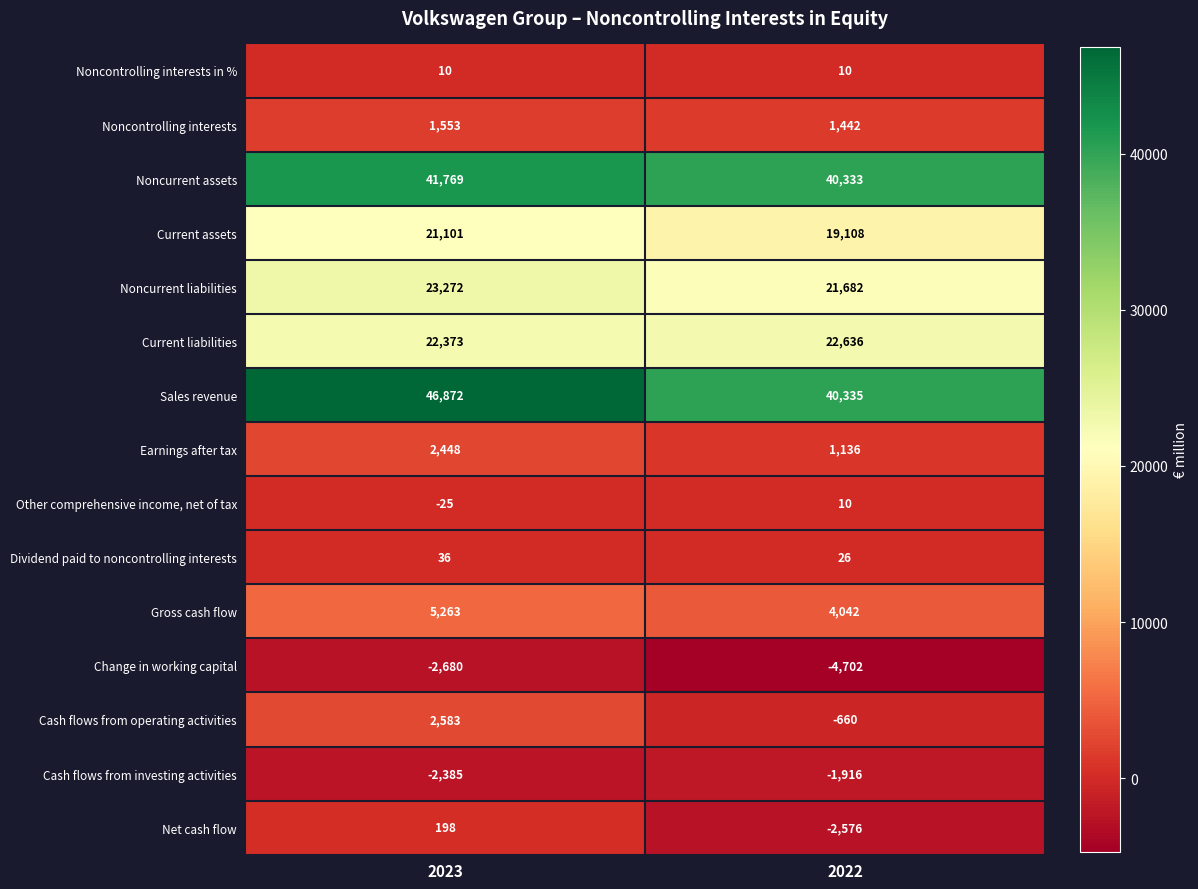

How many negative values does the Other comprehensive income, net of tax series have?

1